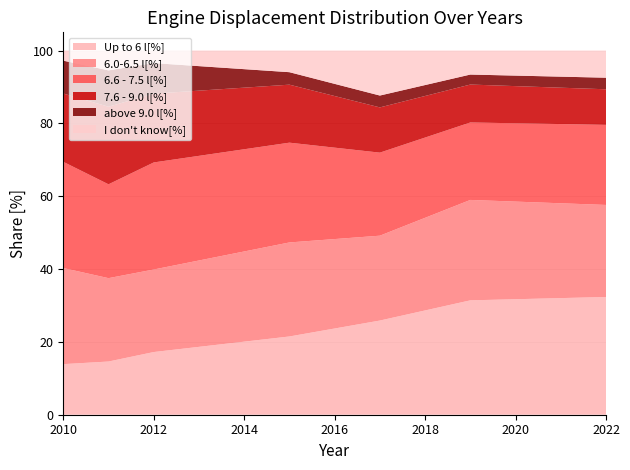

Reading left to right, transcribe all the data shown in this chart.

Up to 6 l[%]: 13.9	14.6	17.2	21.5	25.9	31.4	32.3
6.0-6.5 l[%]: 26.4	22.9	22.7	25.8	23.3	27.6	25.3
6.6 - 7.5 l[%]: 29.2	25.8	29.4	27.4	22.8	21.3	22.0
7.6 - 9.0 l[%]: 18.8	21.3	18.9	15.9	12.4	10.4	9.8
above 9.0 l[%]: 9.0	10.0	8.4	3.4	3.3	2.7	3.2
I don't know[%]: 2.8	5.5	3.4	5.9	12.4	6.6	7.5